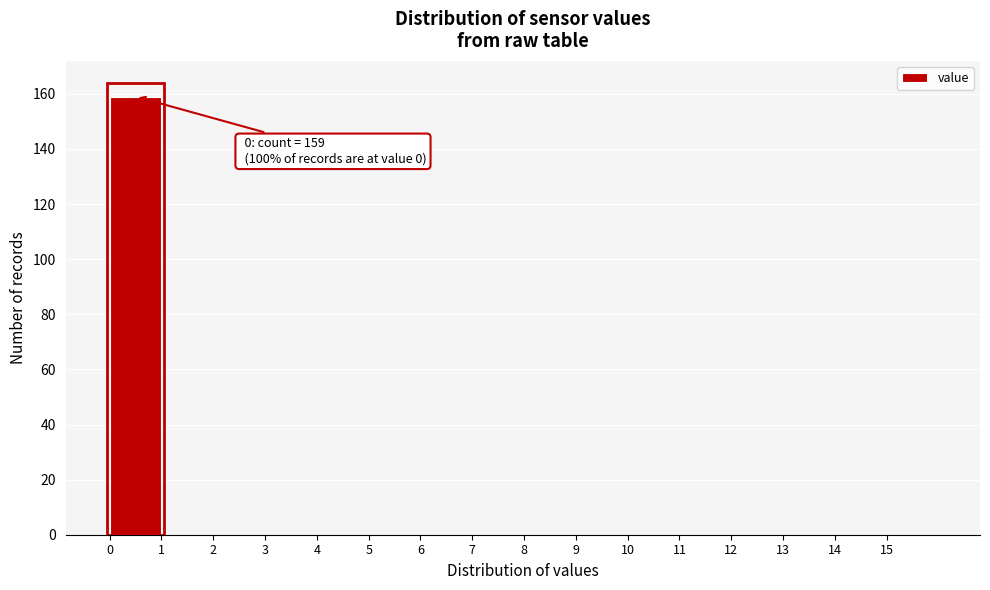

Which range on the x-axis has the tallest bar?

0 to 1